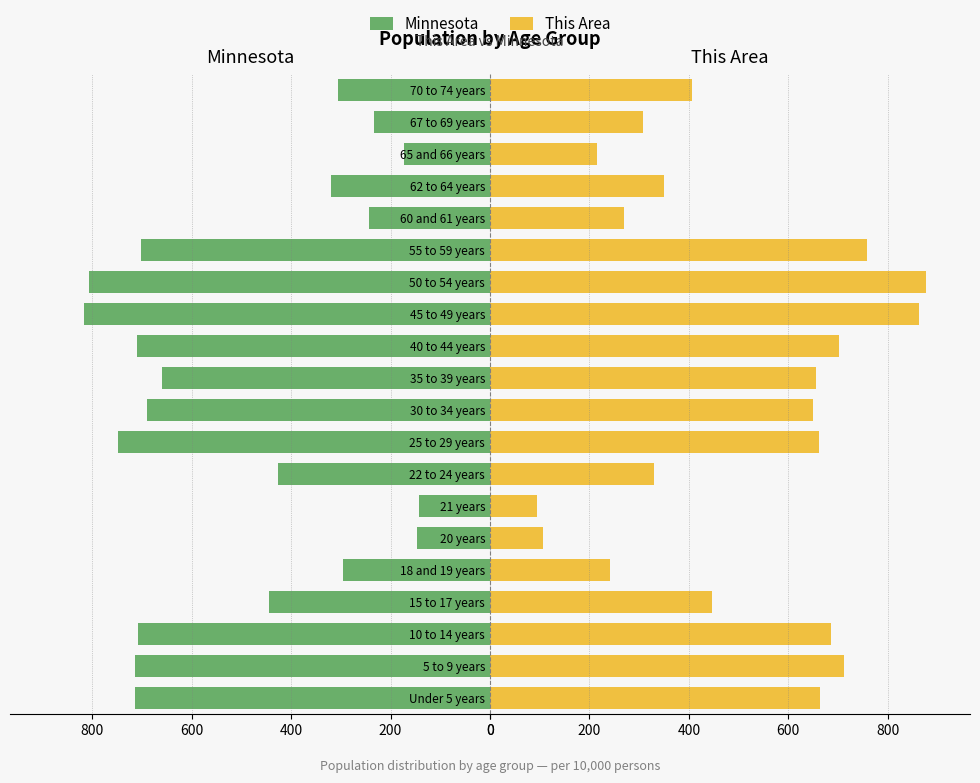

Does the chart contain any negative values?

No